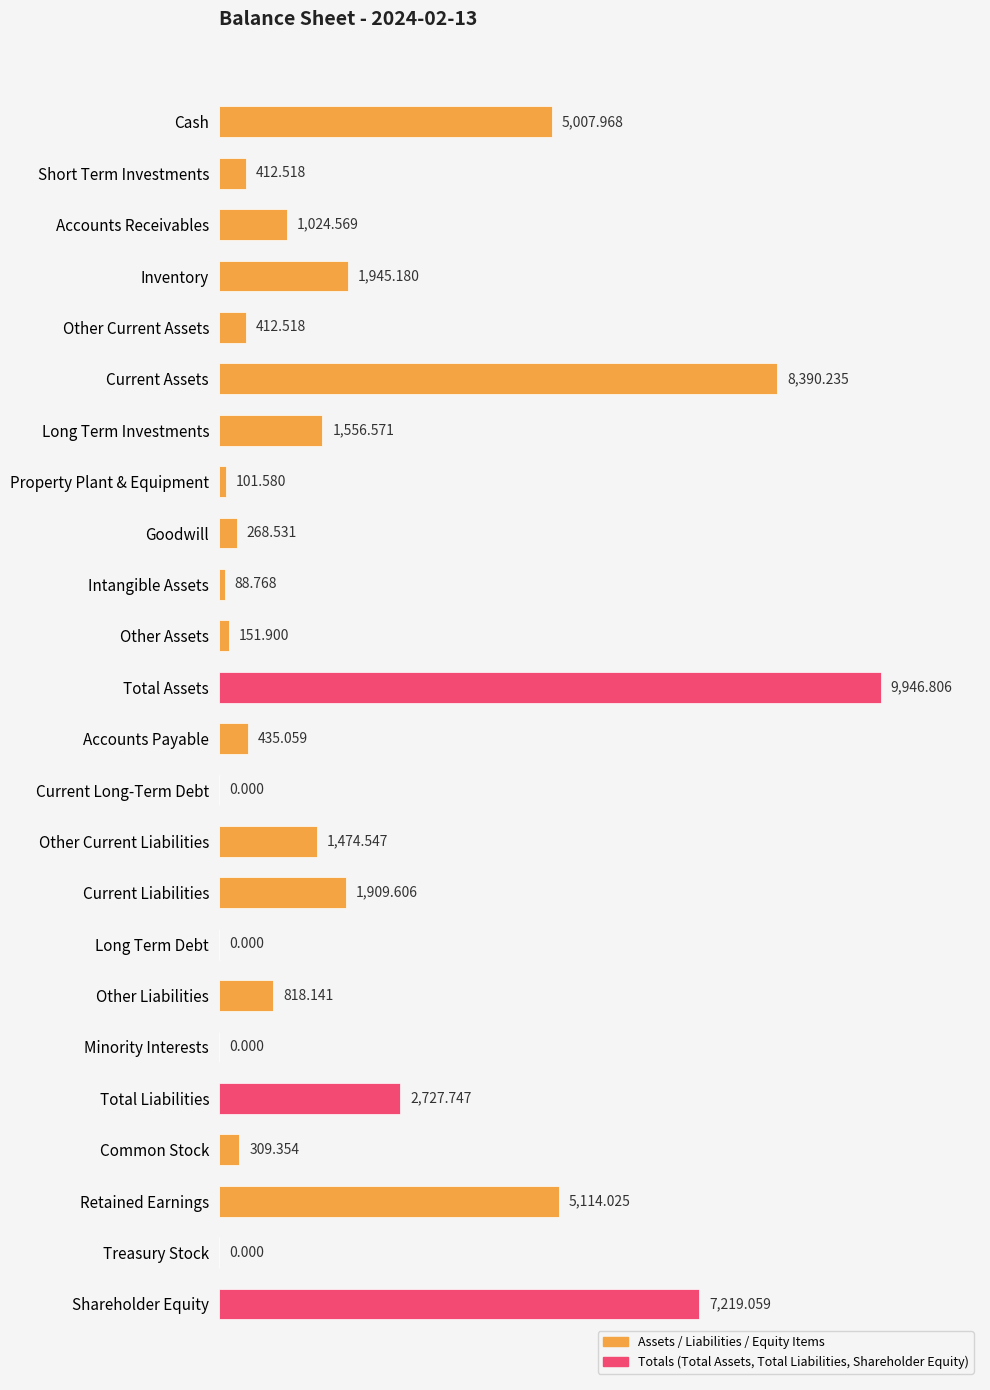

Are the bars horizontal?

Yes